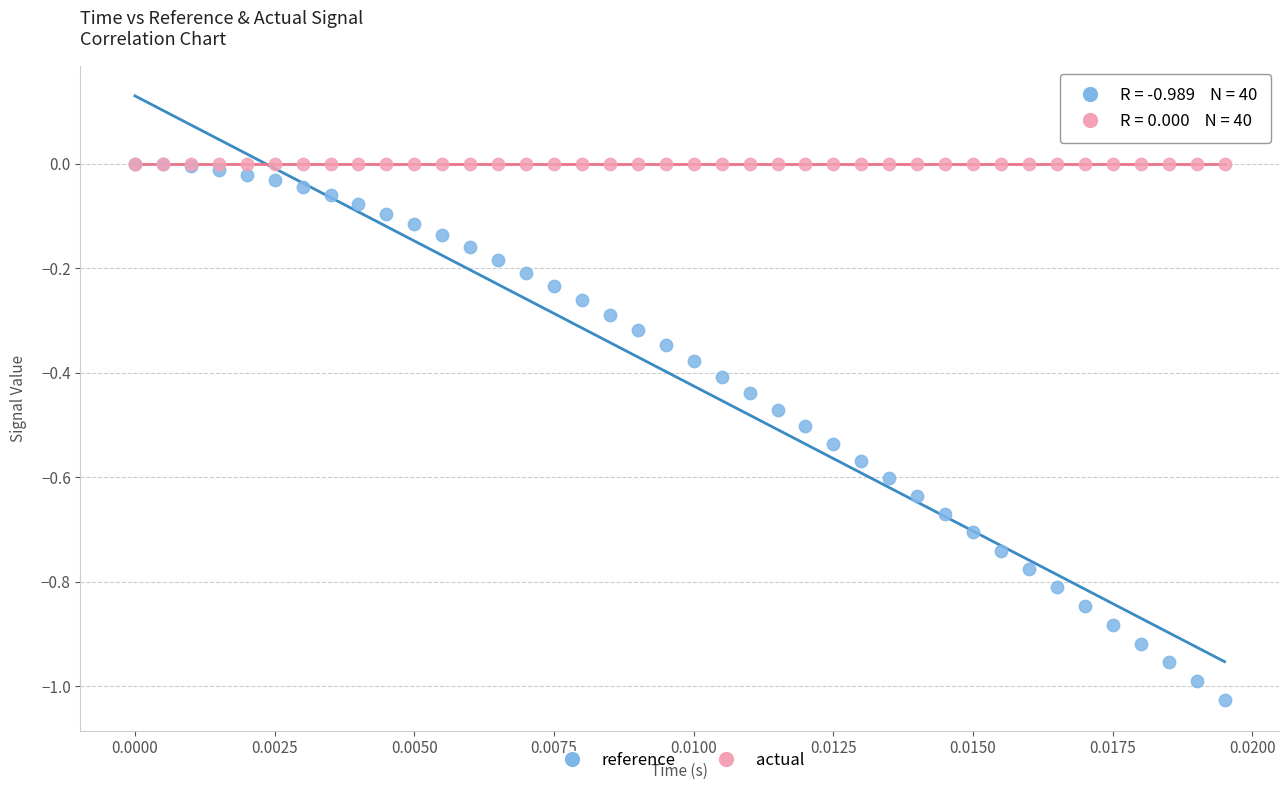

What are all the series names shown in the legend?

reference, actual